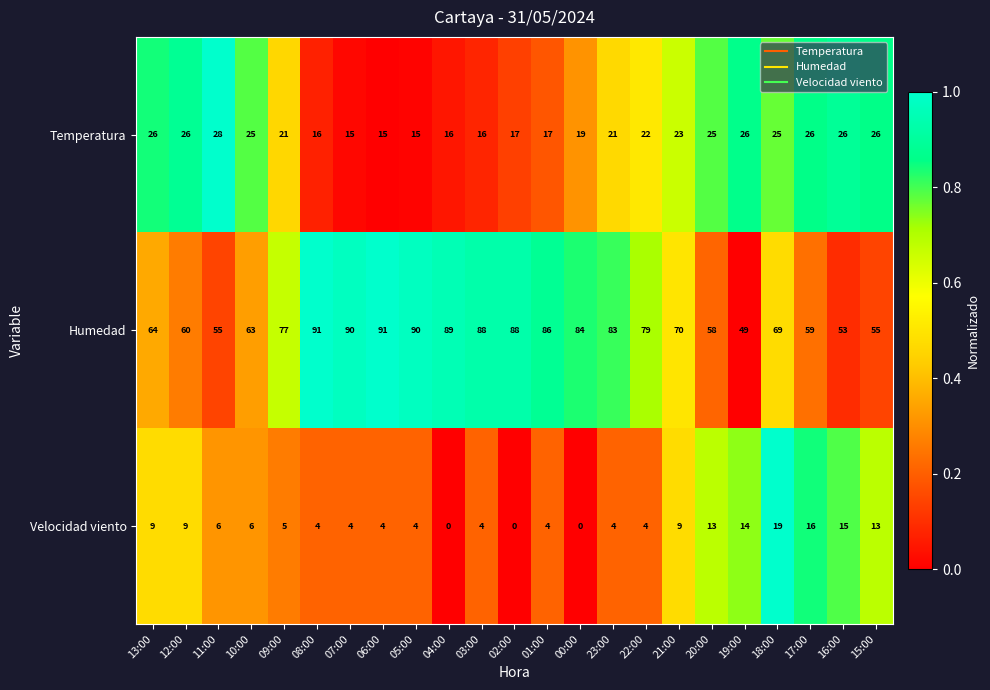

Is it true that Temperatura equals 21 at 23:00?

True